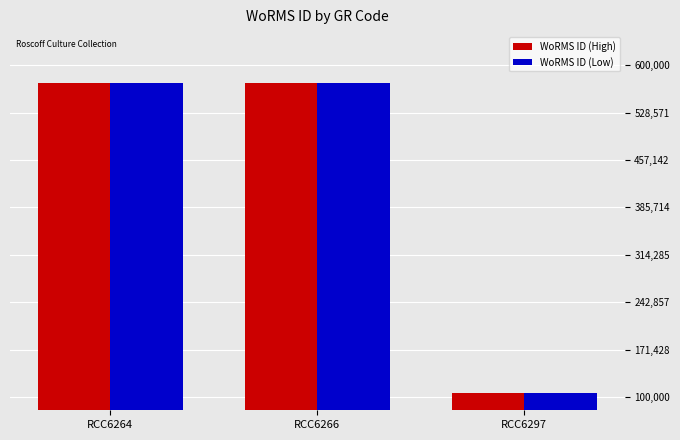

What is the total value across all series at RCC6297?

212578